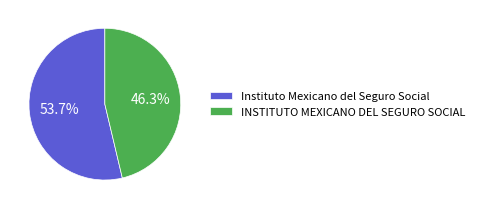

To the nearest percent, what percentage of the pie is Instituto Mexicano del Seguro Social?

54%